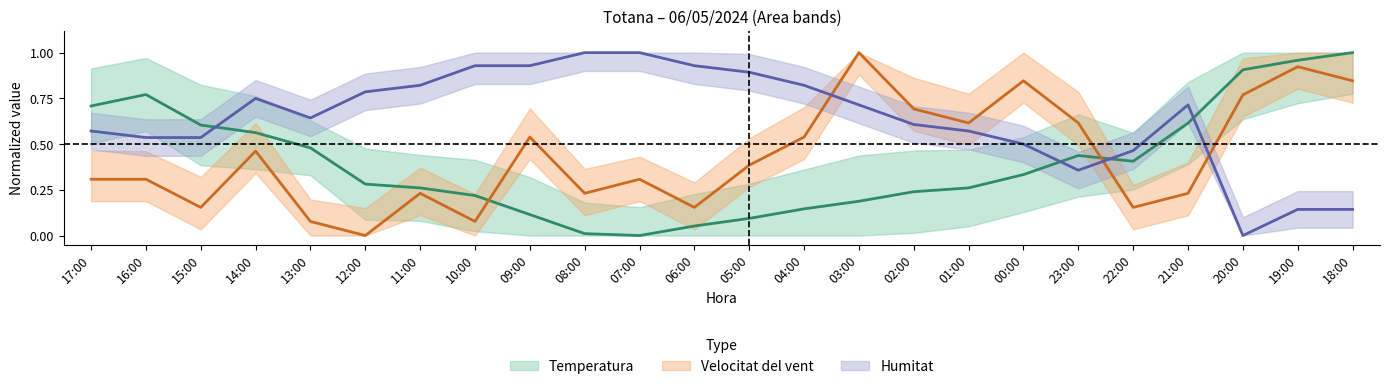

What is the label of the 23rd point from the right?

16:00